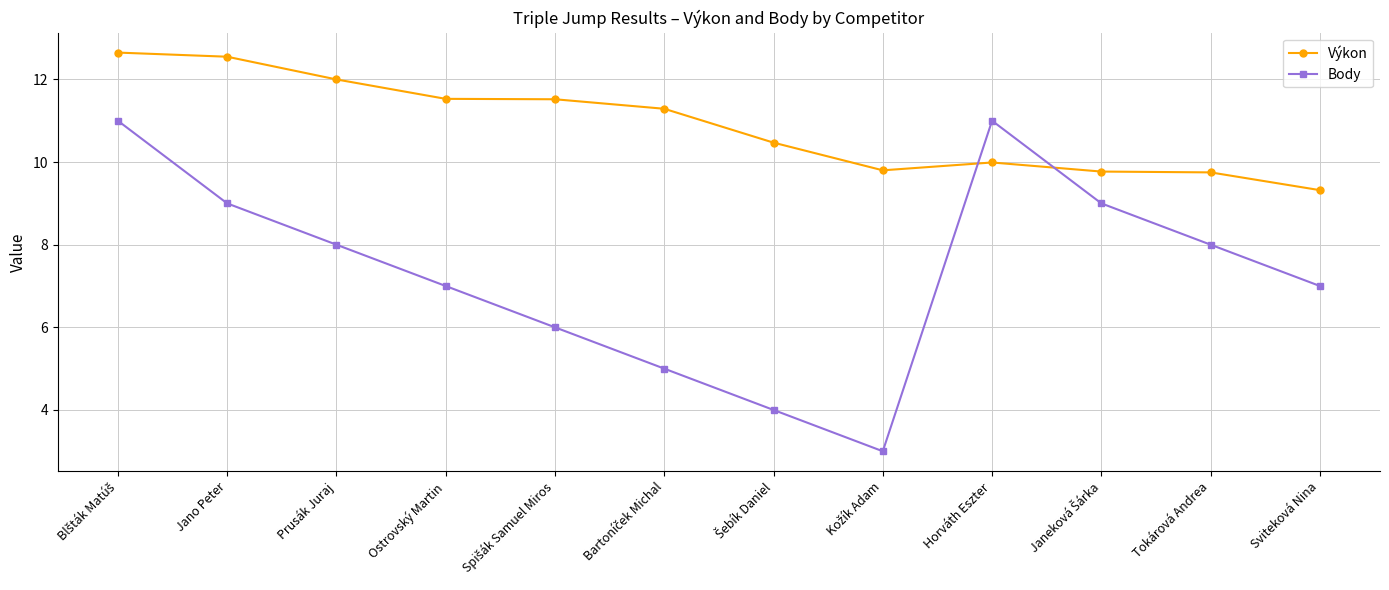

How many data points in Výkon are less than 11?

6